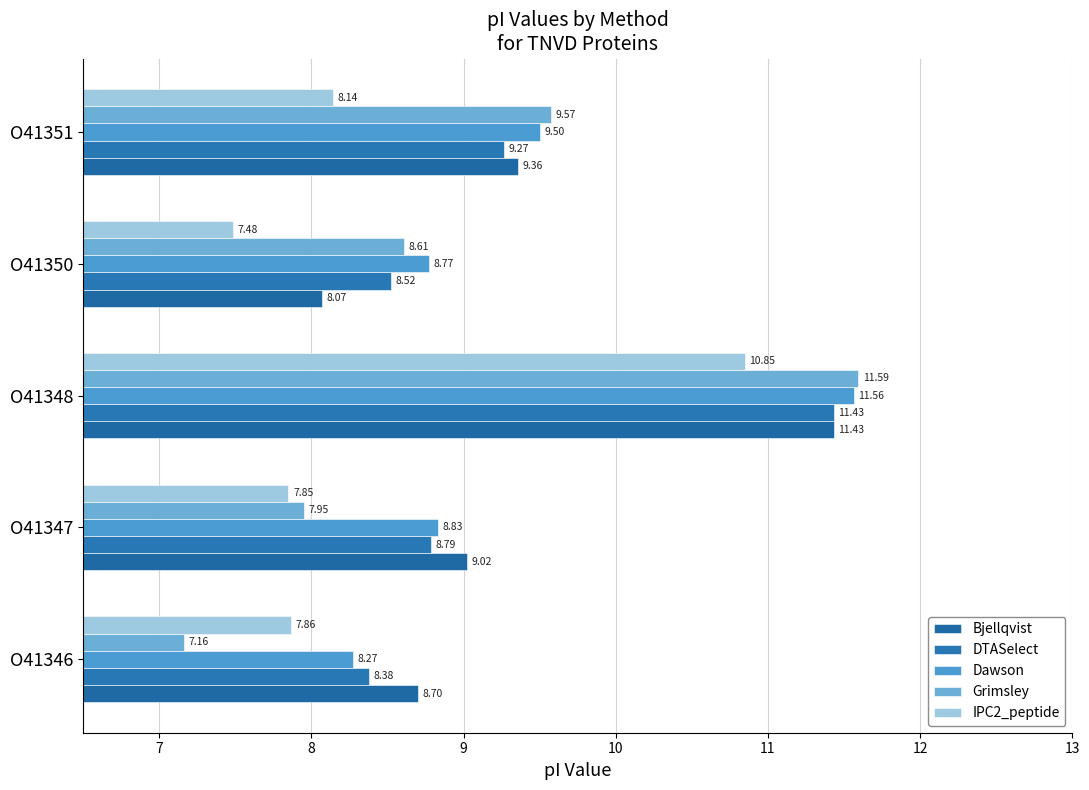

What is the sum of all IPC2_peptide values?

42.2